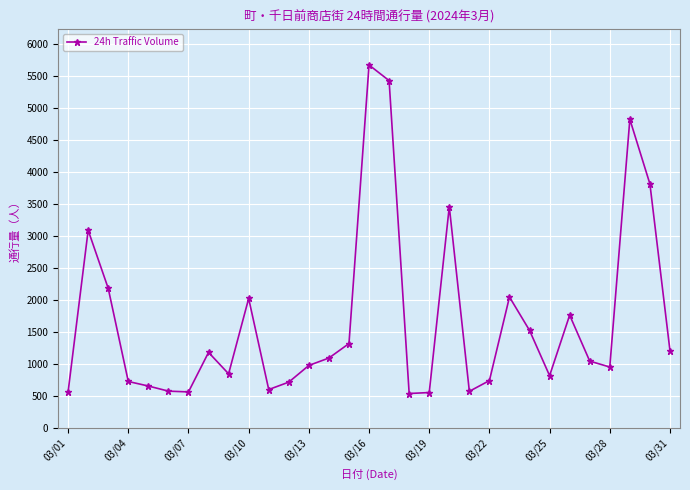

What is the smallest value displayed?

538